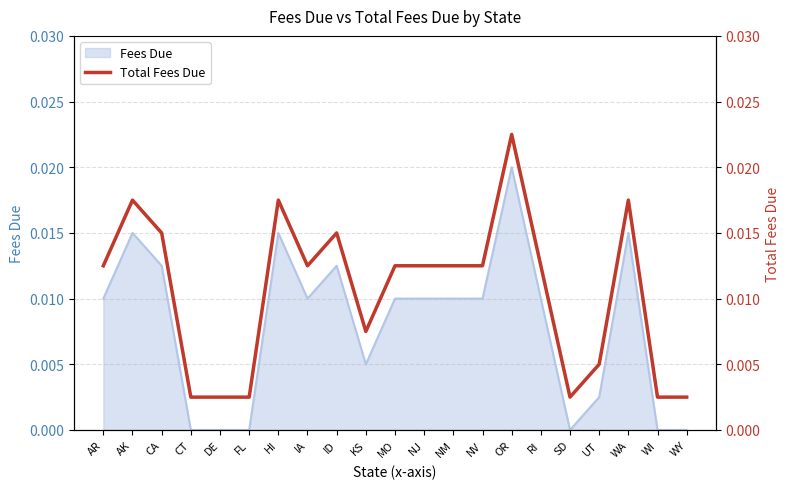

The Fees Due series shows 0.0 at WY. True or false?

True